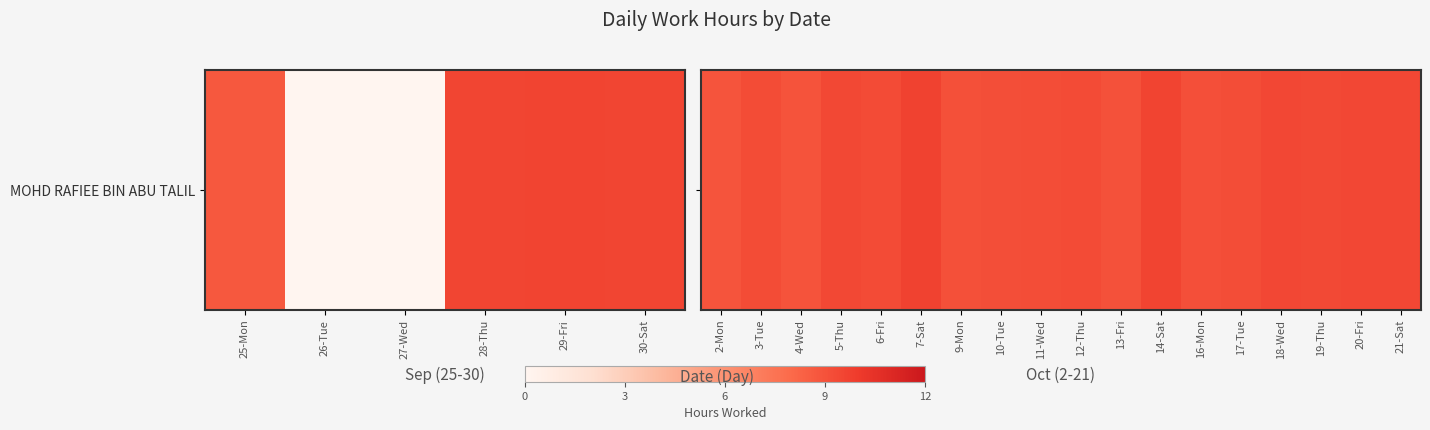

The chart shows a value of 4.9 at 4-Wed. True or false?

False